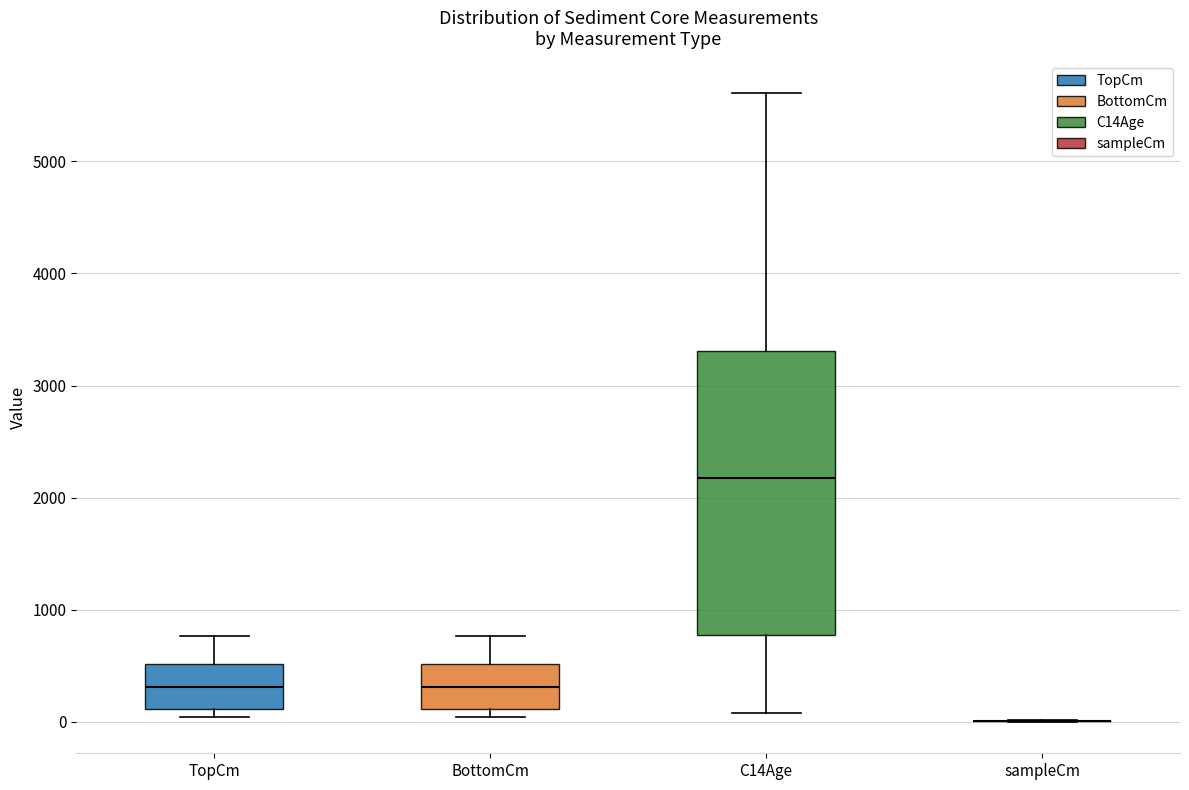

Reading left to right, read every box against the y-axis: the position of its median line, the range the box covers, and the ends of its whiskers. The values are not printed on the chart, so give them approximately, as read against the axis.

TopCm: median 300, box 100 to 500, whiskers 0 to 800
BottomCm: median 300, box 100 to 500, whiskers 0 to 800
C14Age: median 2200, box 800 to 3300, whiskers 100 to 5600
sampleCm: box collapsed to a line at 0, whiskers 0 to 0